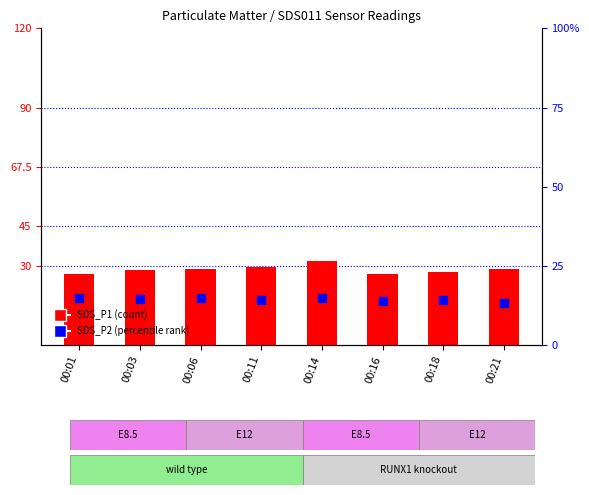

At which category is the sum across all series the highest?

00:14